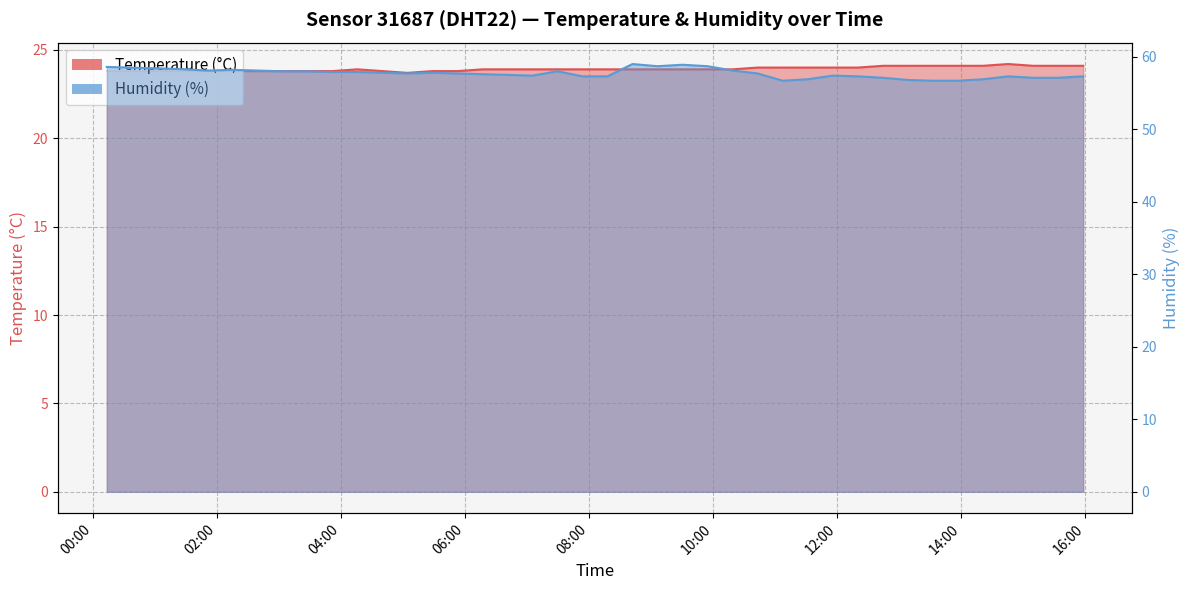

What is the difference between the maximum and minimum values in the Temperature (°C) series?

0.5